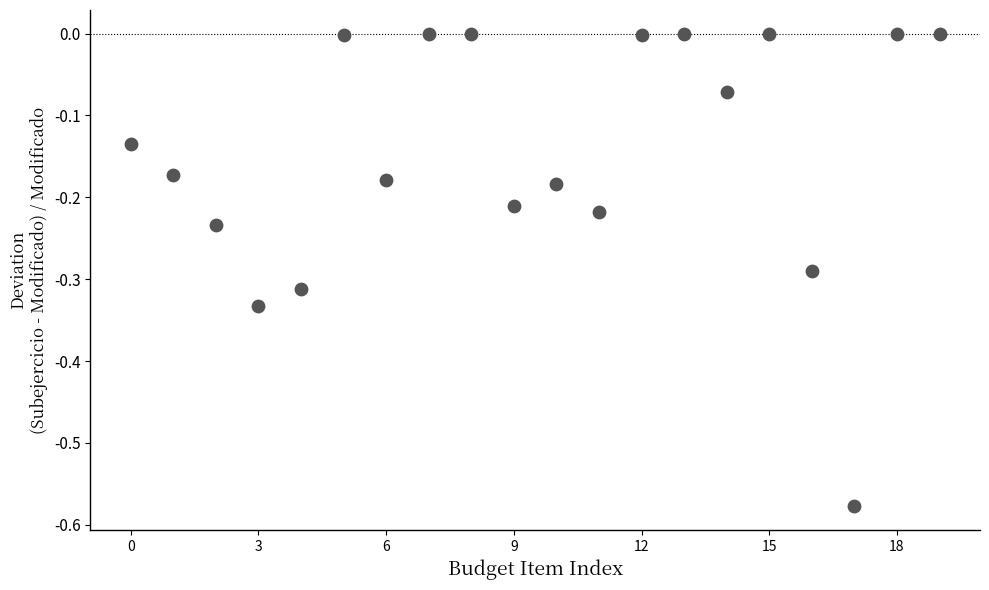

What is the range of Y values (max minus min)?

0.6